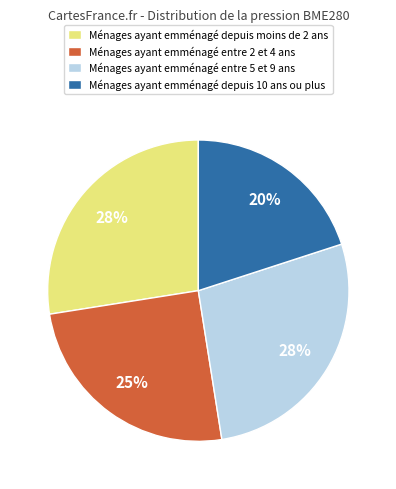

To the nearest percent, what is the average slice percentage?

25%